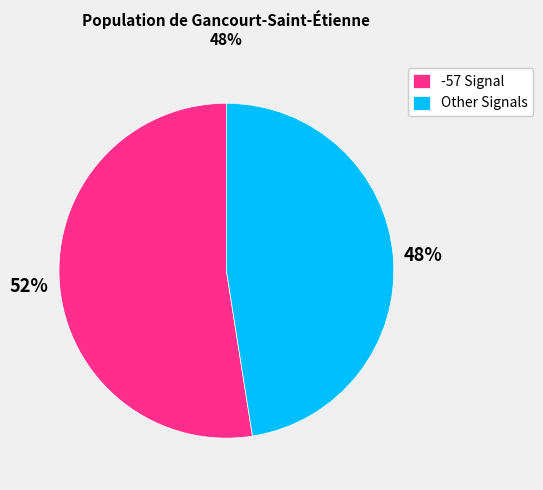

Does -57 Signal represent more than half of the total?

Yes